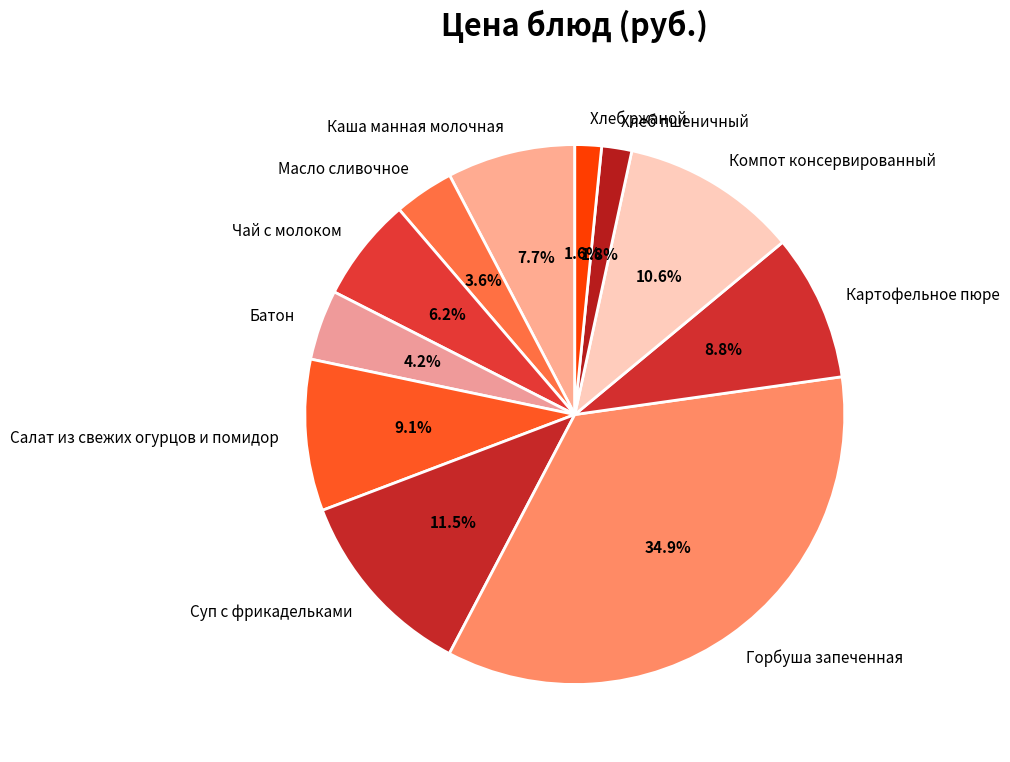

Count the number of slices in the pie.

11